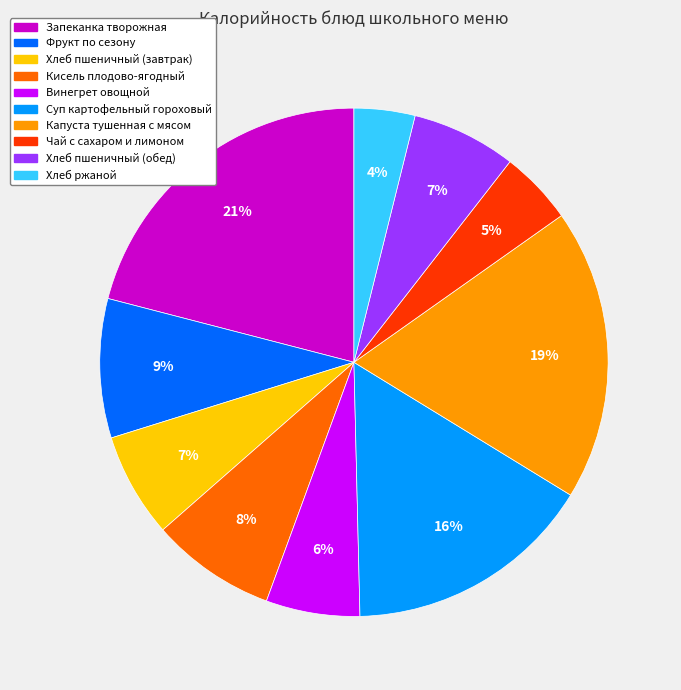

Does any single category account for the majority?

No